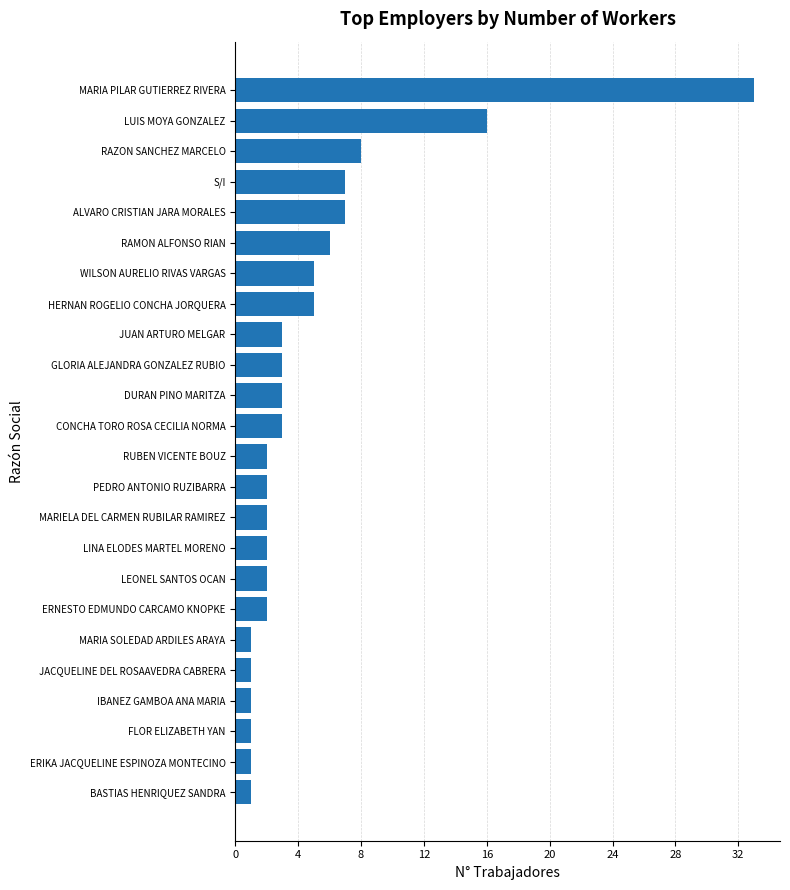

The value at HERNAN ROGELIO CONCHA JORQUERA is 5. True or false?

True